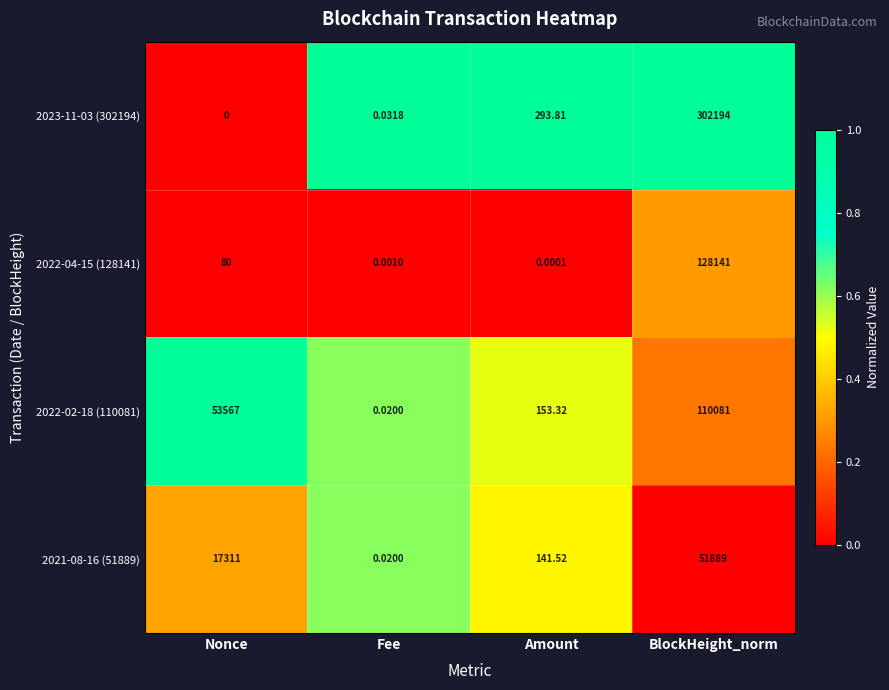

List the labels in order of 2023-11-03 (302194) value, largest first.

BlockHeight_norm, Amount, Fee, Nonce